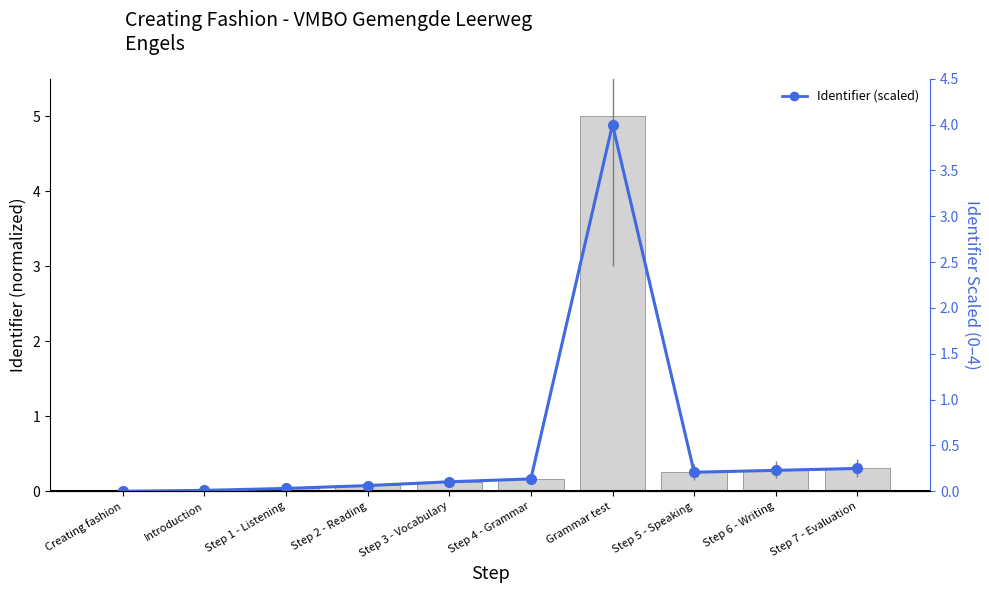

Reading left to right, extract all data points from this chart.

Creating fashion=0.0	Introduction=0.0	Step 1 - Listening=0.0	Step 2 - Reading=0.1	Step 3 - Vocabulary=0.1	Step 4 - Grammar=0.1	Grammar test=4.0	Step 5 - Speaking=0.2	Step 6 - Writing=0.2	Step 7 - Evaluation=0.2